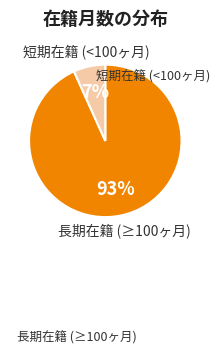

Which has a higher value, 長期在籍 (≥100ヶ月) or 短期在籍 (<100ヶ月)?

長期在籍 (≥100ヶ月)